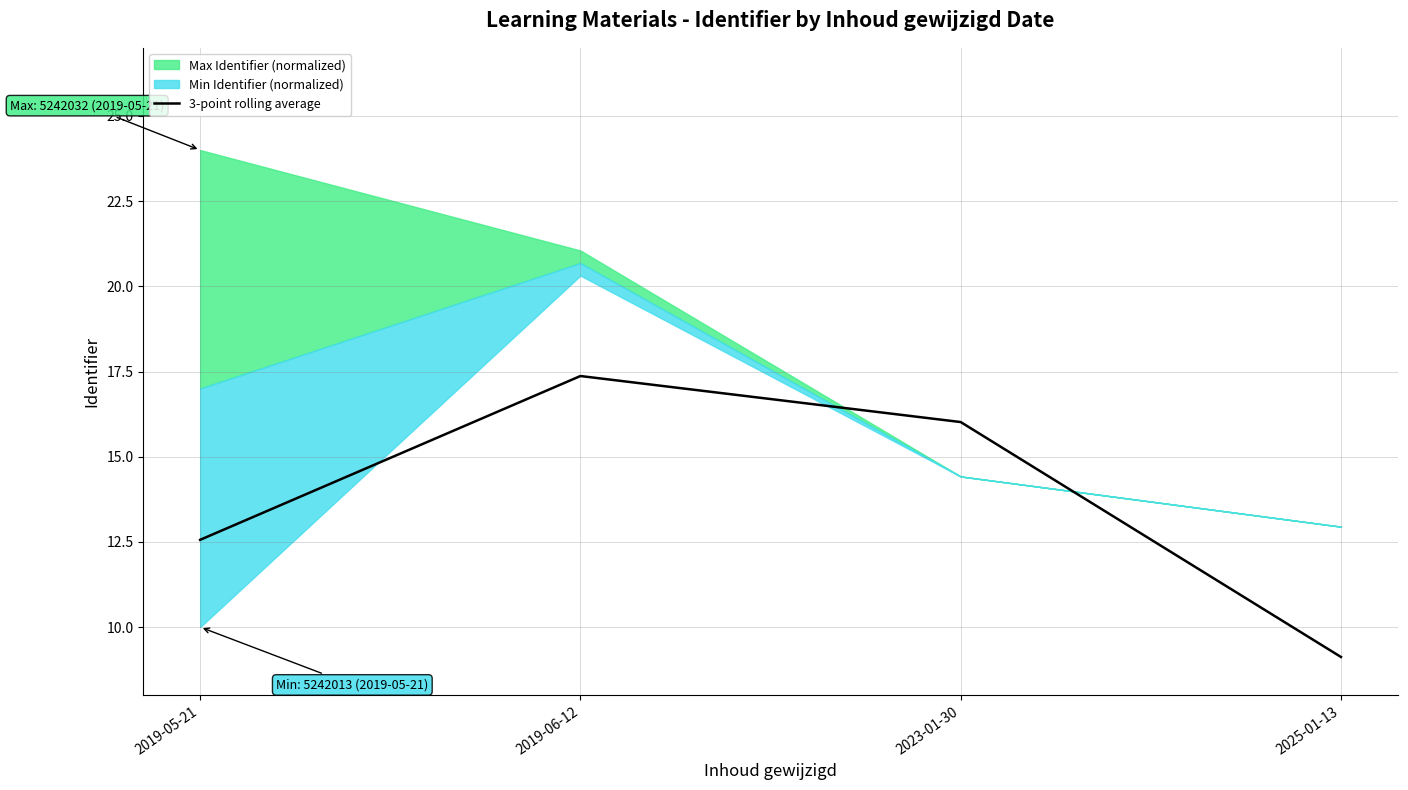

Does the chart have visible grid lines?

Yes